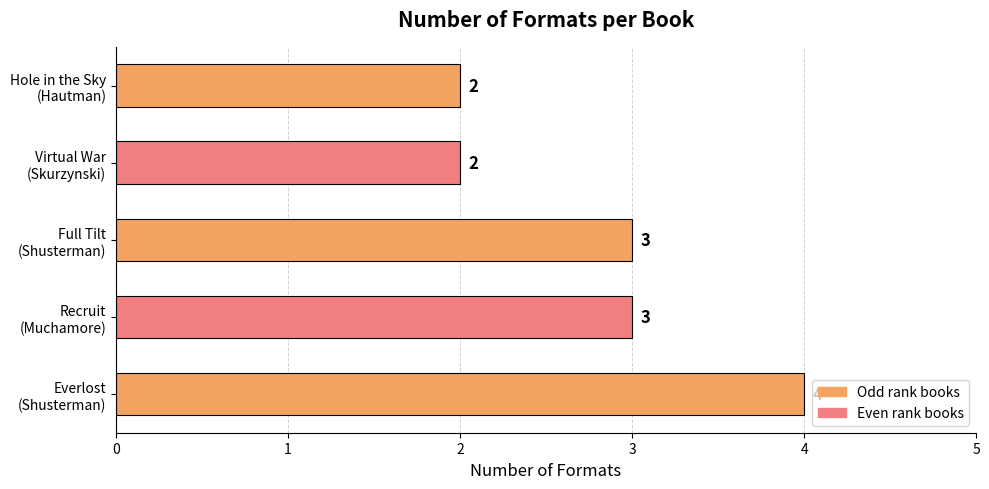

What is the difference between the maximum and second lowest values?

2